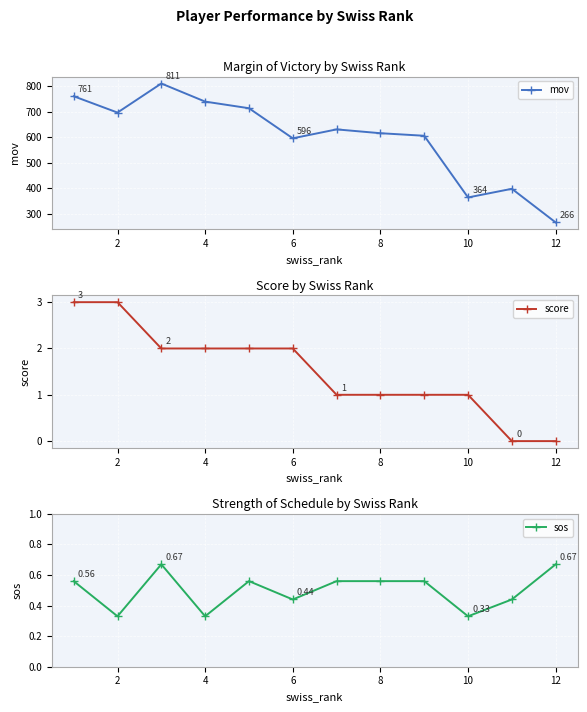

What is the highest value of the mov series?

811